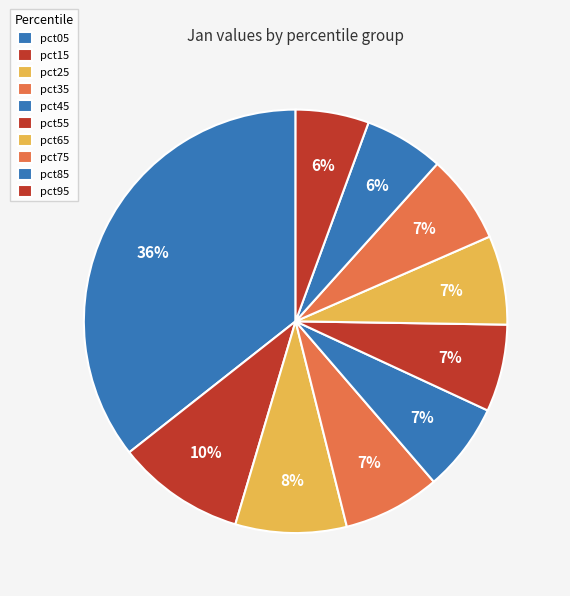

How many slices are in this pie chart?

10